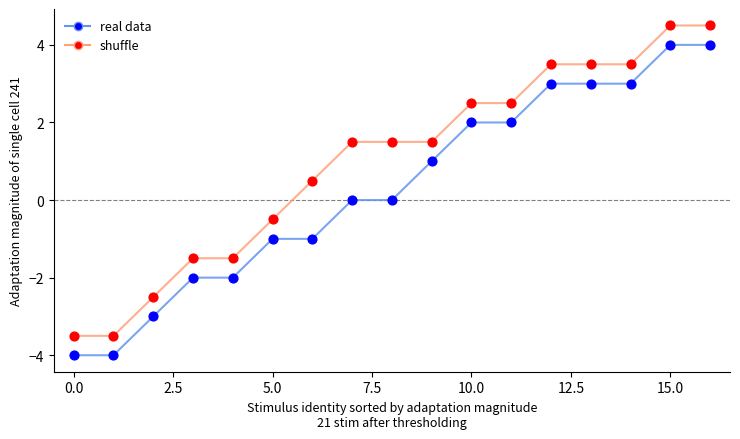

Which series has the largest total across all categories?

shuffle